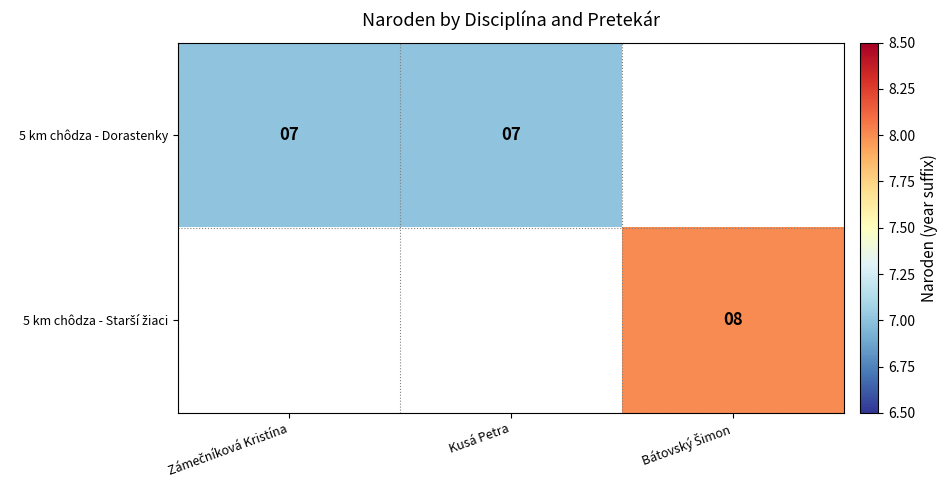

Is it true that 5 km chôdza - Dorastenky equals 13 at Kusá Petra?

False